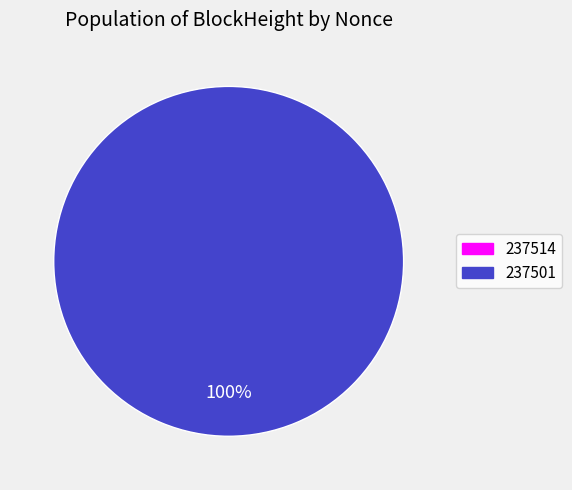

What is the change in value from 237514 to 237501?

+4114